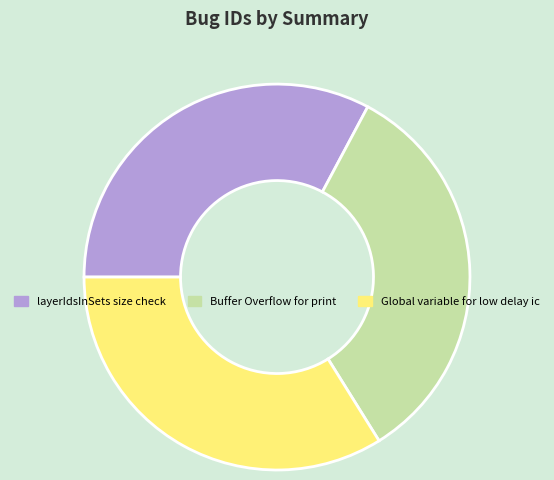

Count the number of slices in the pie.

3